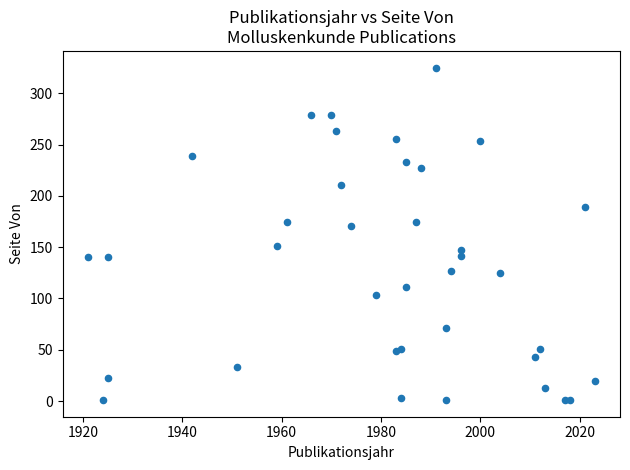

What Y value in the scatter plot is closest to 163?

171